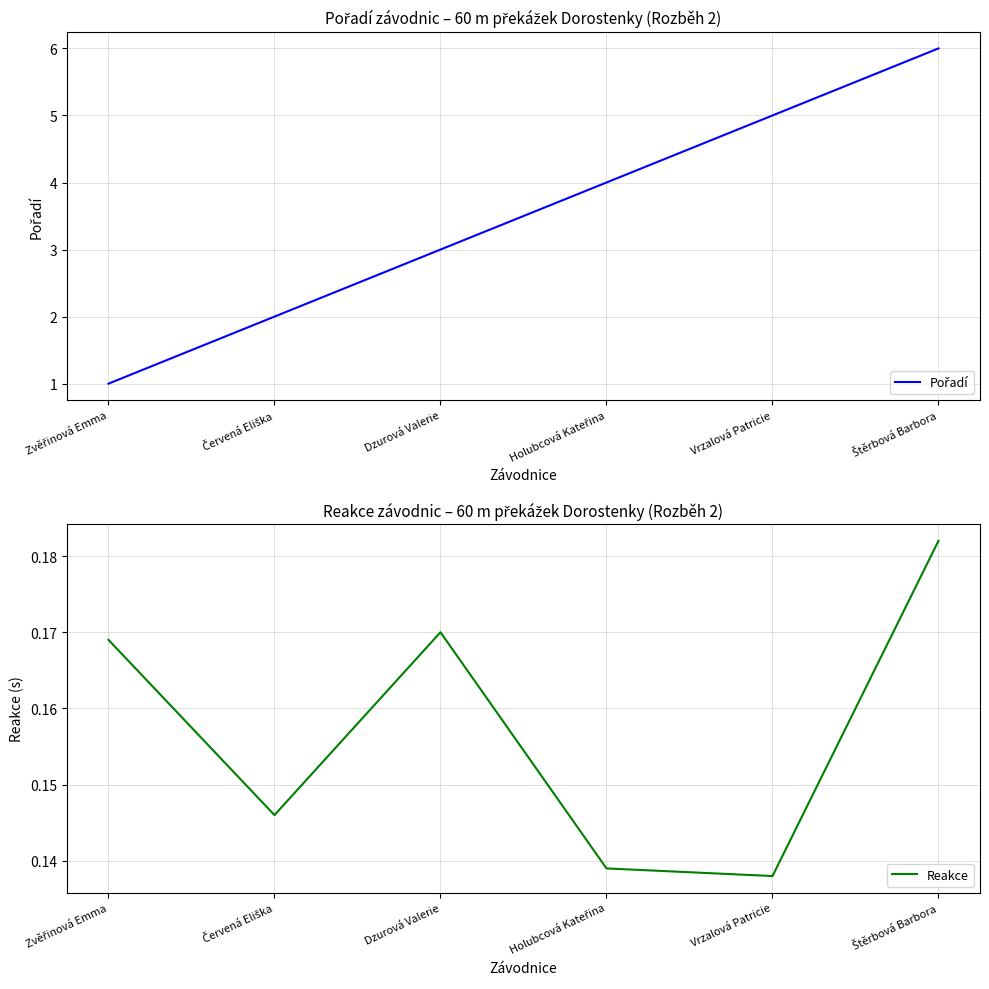

Is this an area chart (filled region under the line)?

No